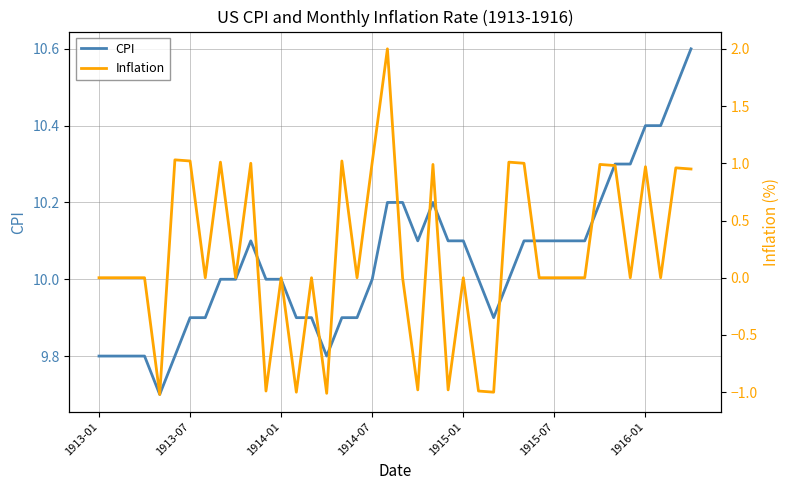

What is the sum of the CPI values at 28 and 8?

20.1